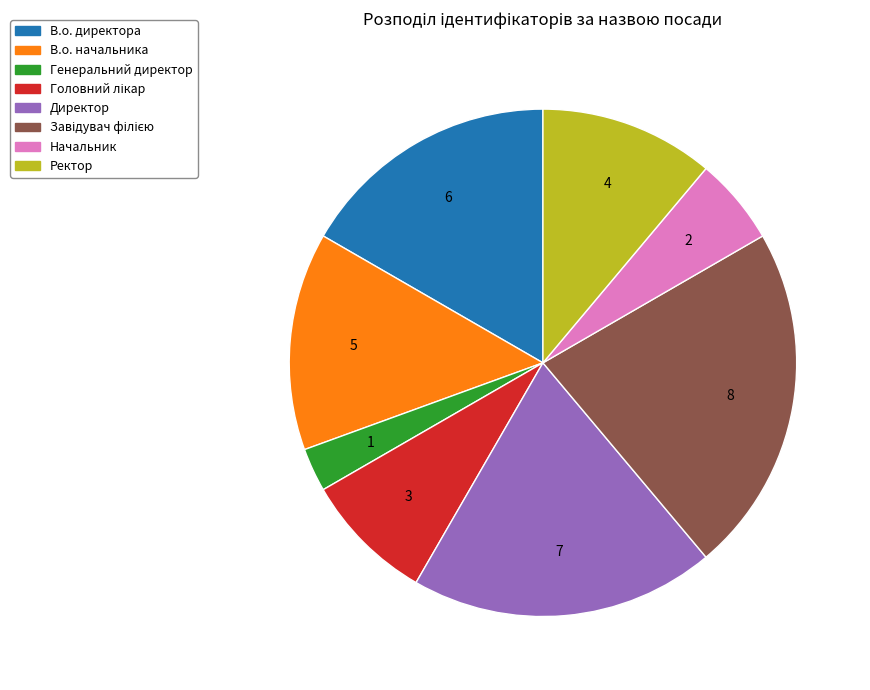

Count the number of slices in the pie.

8